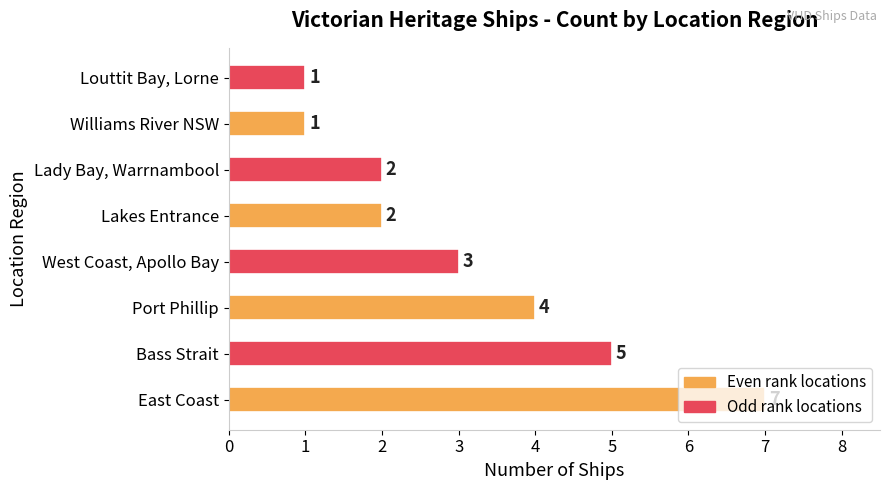

What is the difference between the maximum and minimum values?

6